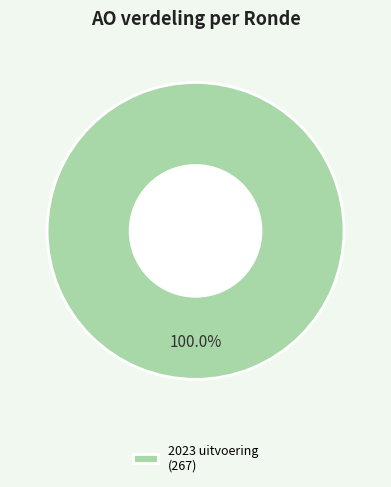

Rank the categories by value from highest to lowest.

2023 uitvoering (267)